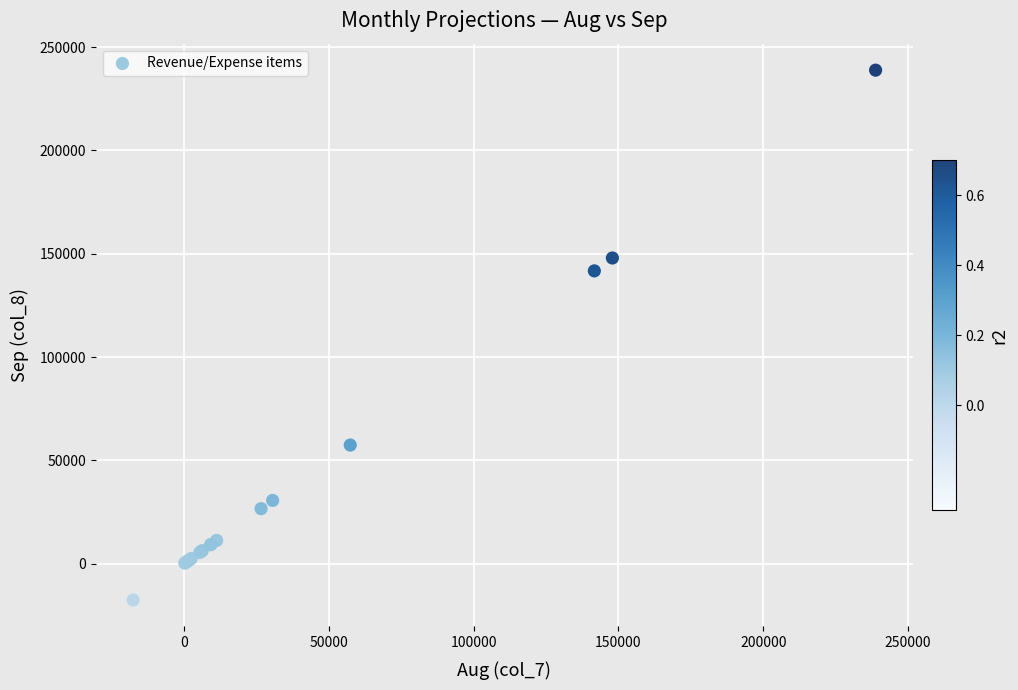

What Y value in the scatter plot is closest to 110627?

141687.4